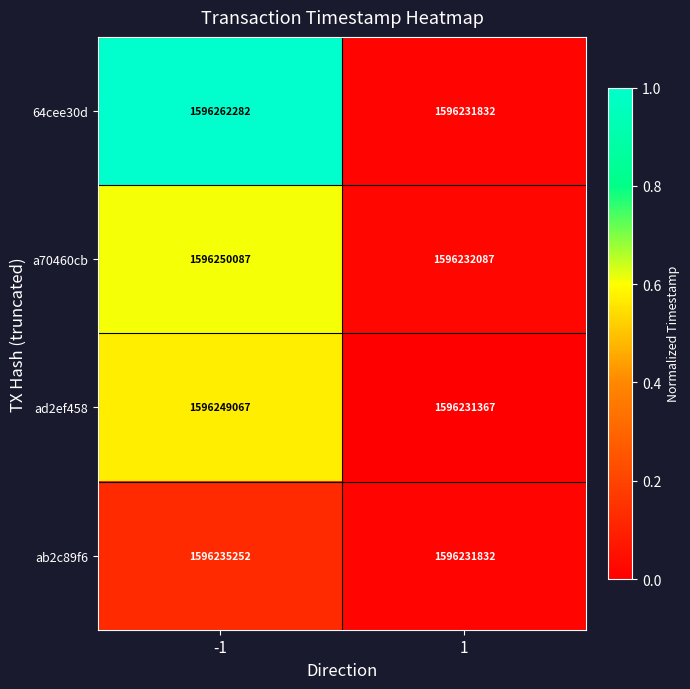

Reading left to right, list all the values displayed in this chart.

64cee30d: 1596262282	1596231832
a70460cb: 1596250087	1596232087
ad2ef458: 1596249067	1596231367
ab2c89f6: 1596235252	1596231832